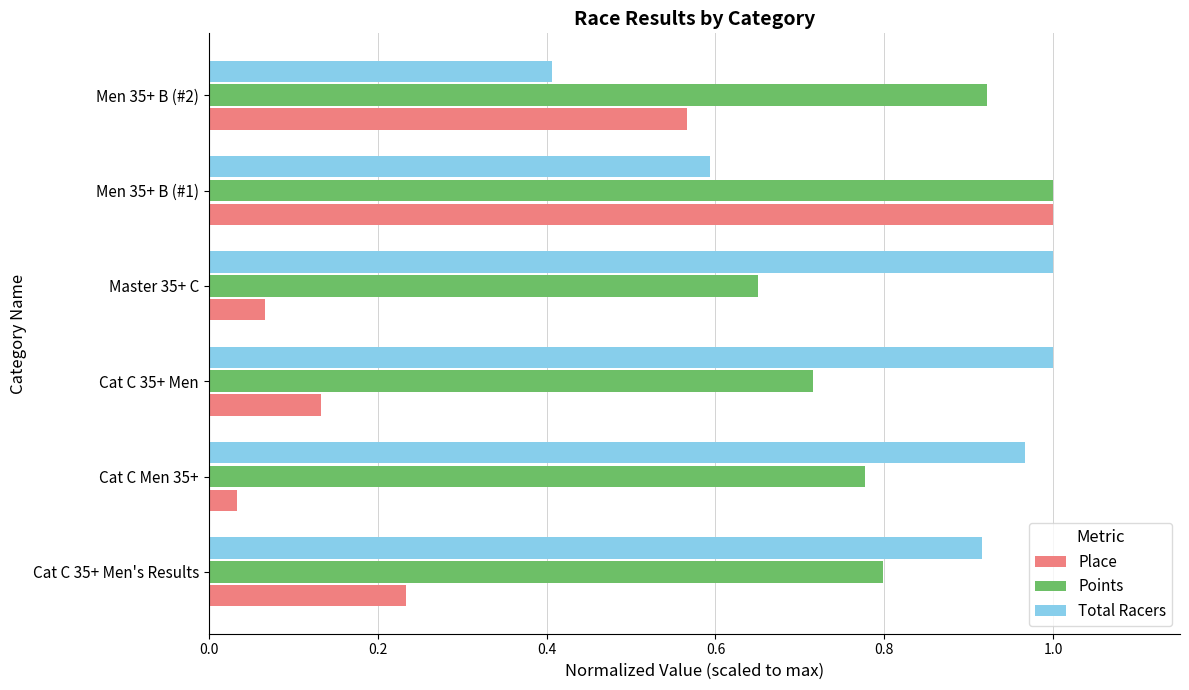

Where is Points nearest to the value 0?

Master 35+ C